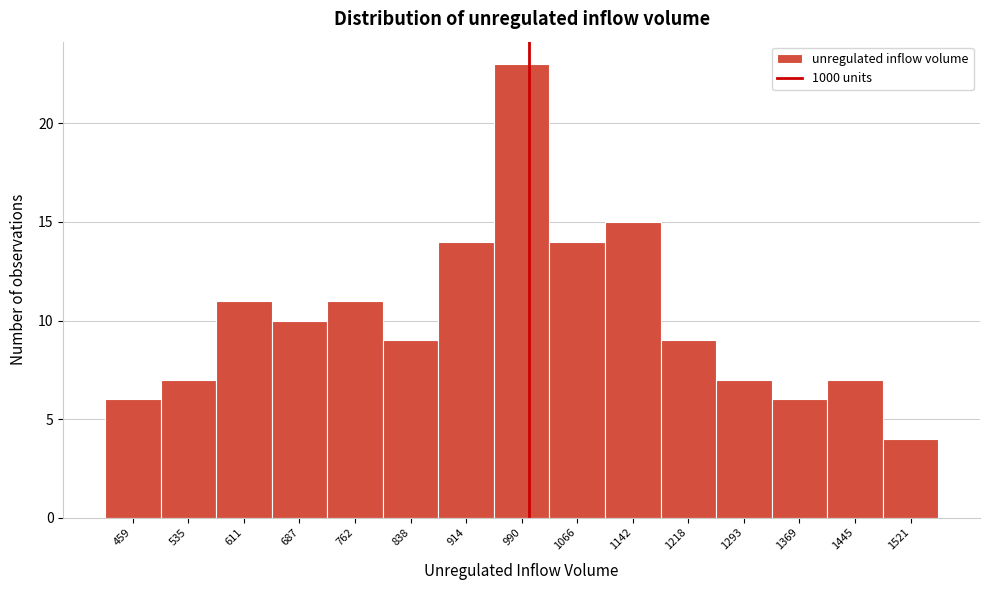

Which range on the x-axis has the tallest bar?

950 to 1030